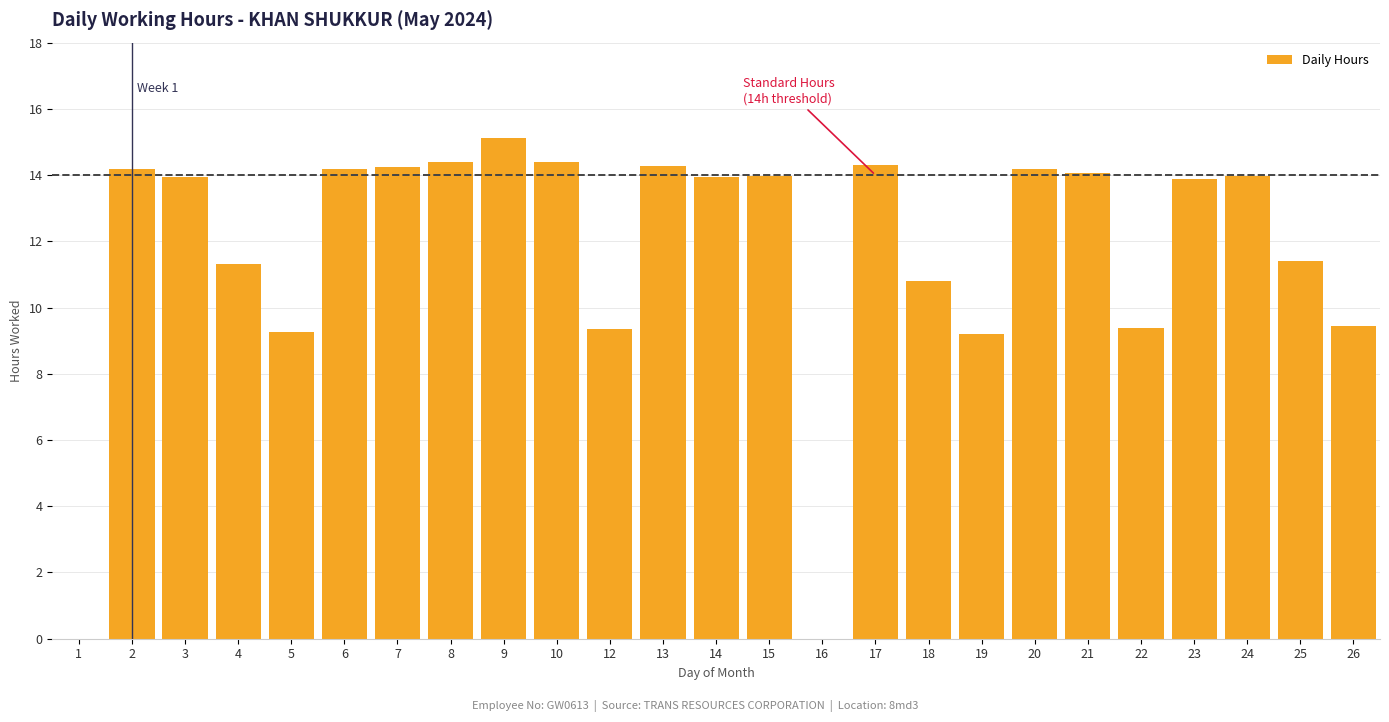

True or false: the data shows 6.5 at 7.

False